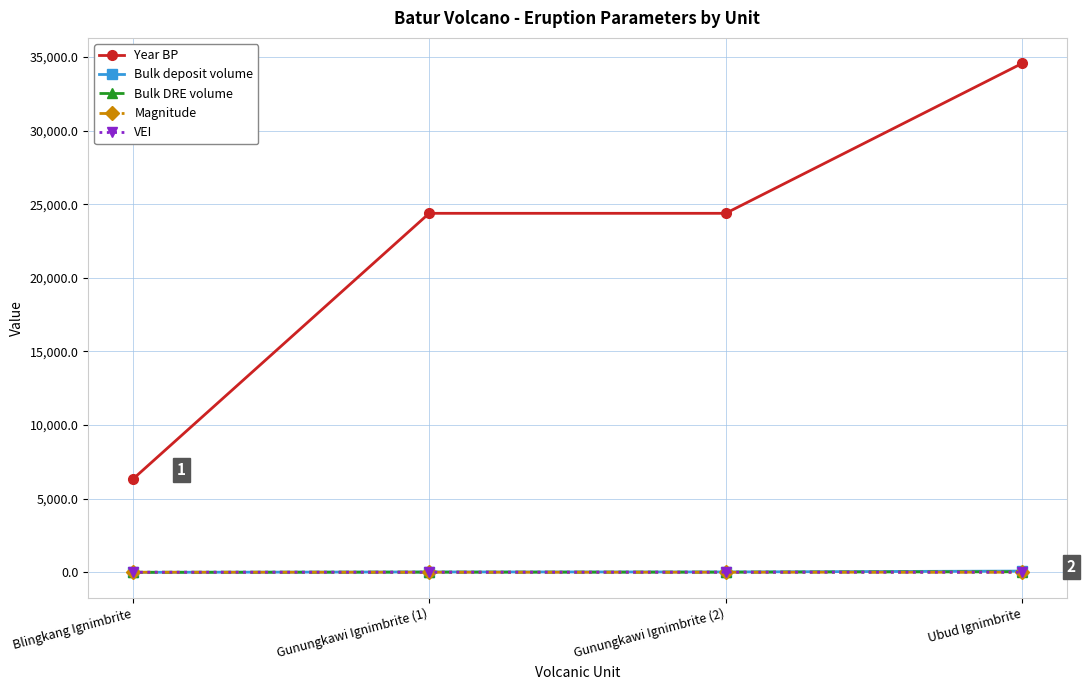

How many series are shown in this chart?

5